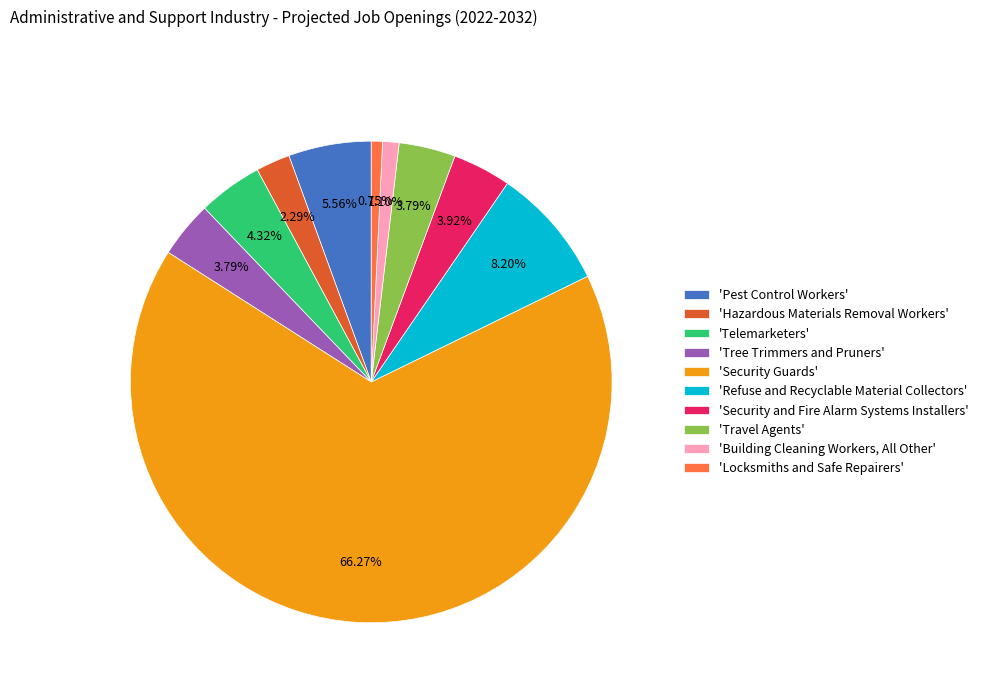

Between 'Telemarketers' and 'Security Guards', which is larger?

'Security Guards'